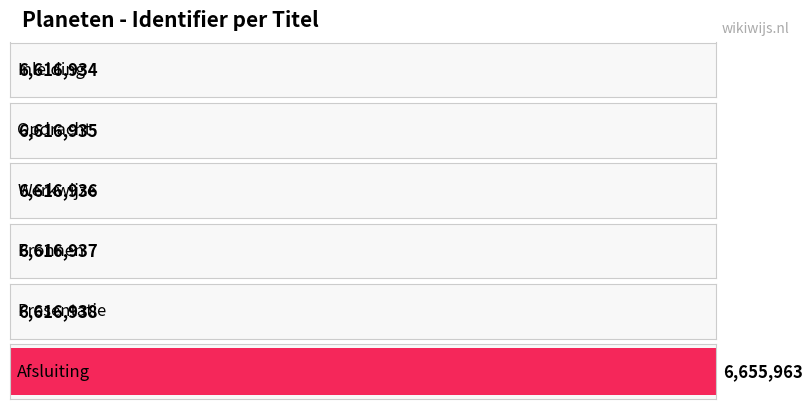

What is the maximum value shown in the chart?

6655963